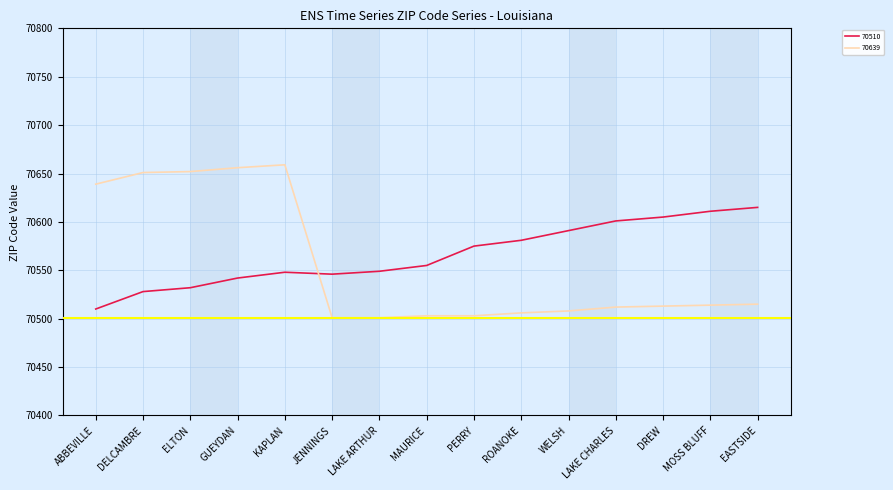

How many intersections are there between 70639 and 70510?

1